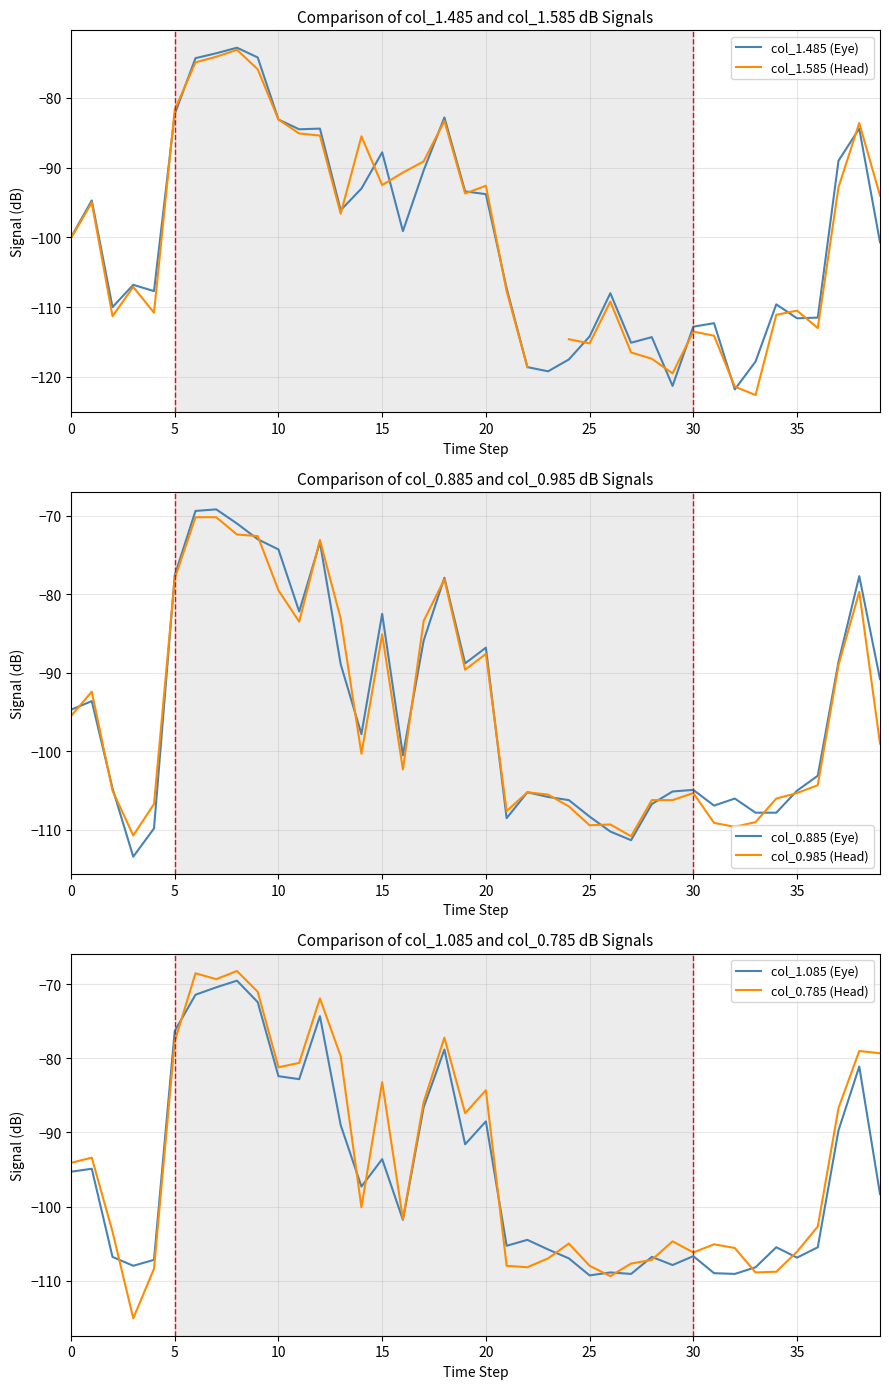

How many intersections are there between col_1.485 (Eye) and col_0.785 (Head)?

10